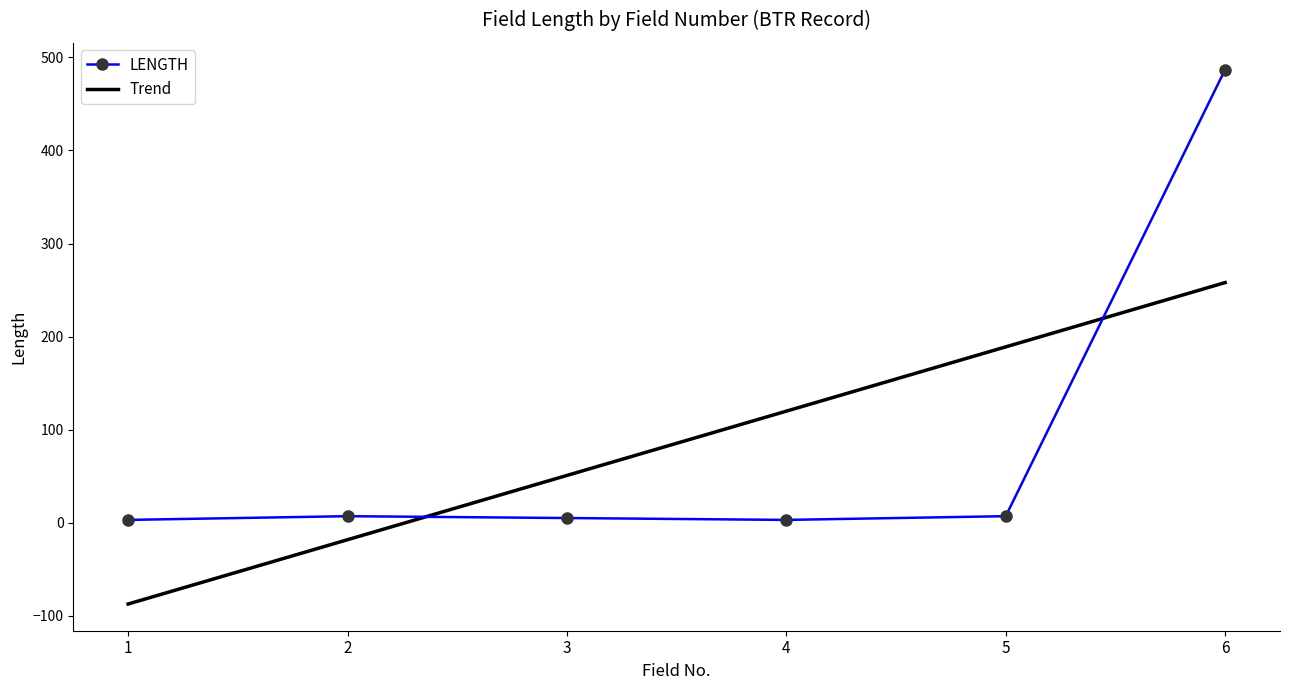

How many interior local valleys (lower than both neighbors) does the data have?

1